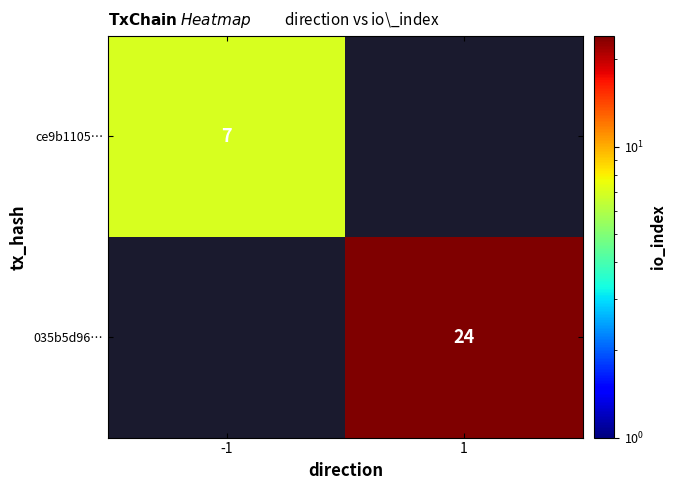

Is it true that ce9b1105… equals 3 at -1?

False